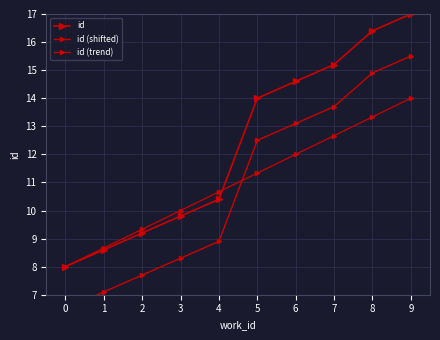

What is the highest value of the id series?

17.0